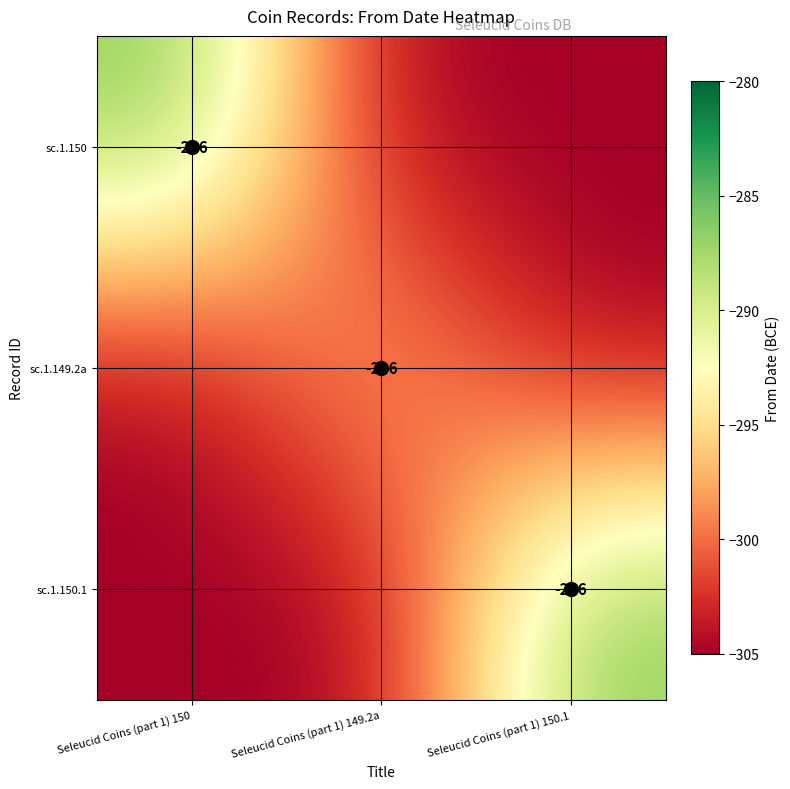

Which category has the highest value across all series?

Seleucid Coins (part 1) 150